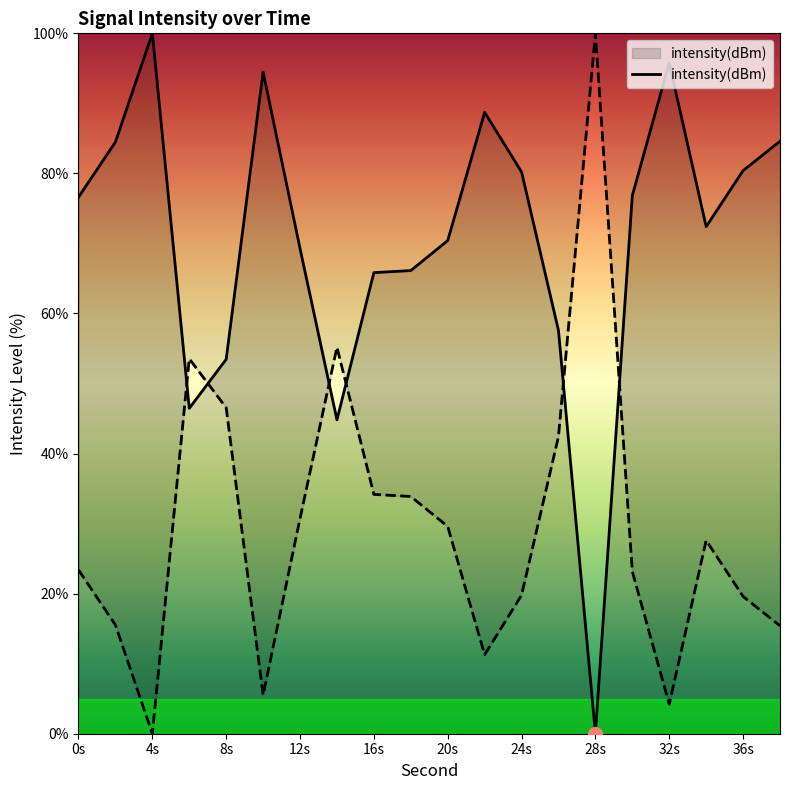

At which label does intensity(dBm) reach its minimum?

28s